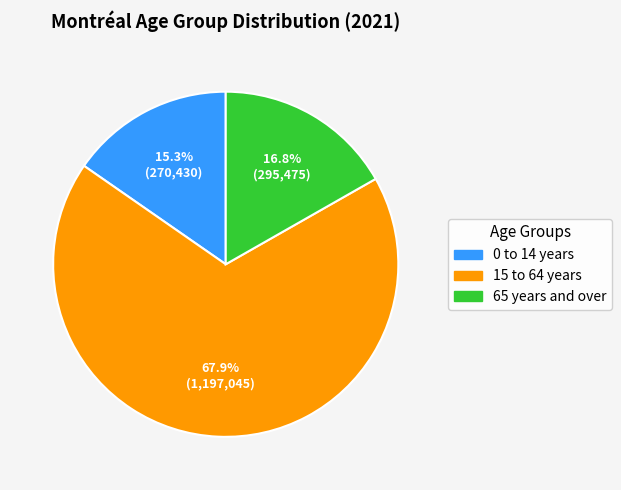

To the nearest percent, what is the difference between the largest and smallest slice percentages?

53%